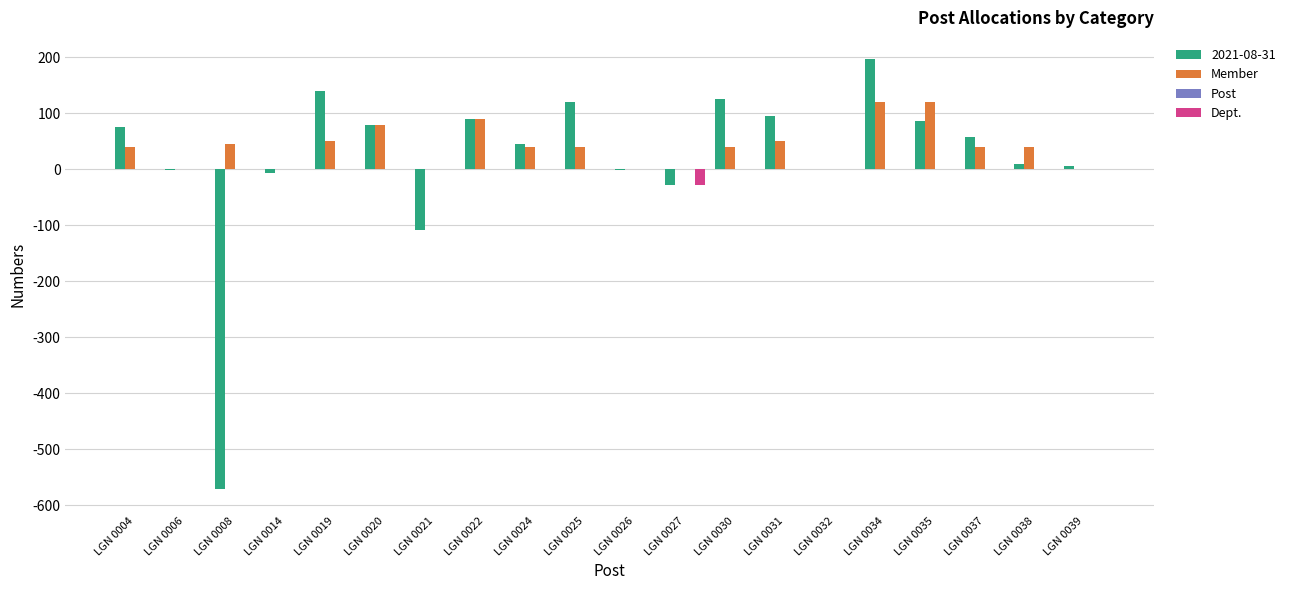

Which series changed the most between LGN 0004 and LGN 0034?

2021-08-31